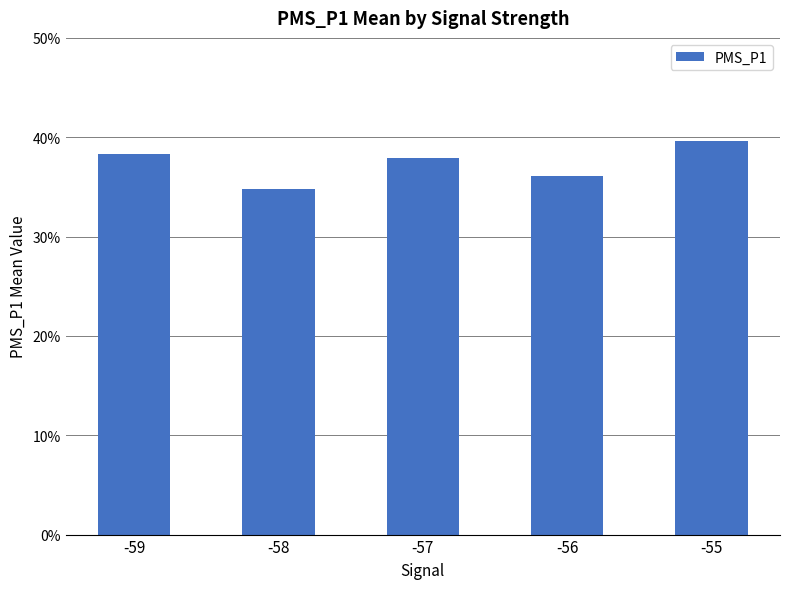

How many bars are there in total?

5